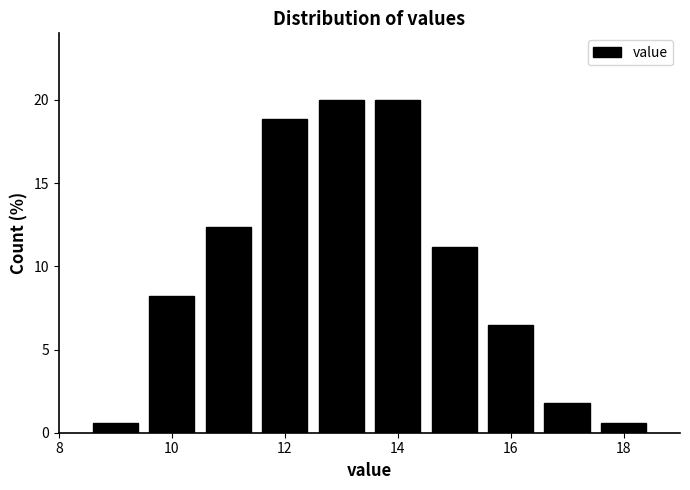

How tall is the bar that spans 16.5 to 17.5 on the x-axis? Neither the bar edges nor the heights are printed on the chart, so give them approximately, as read against the axes.

2.0